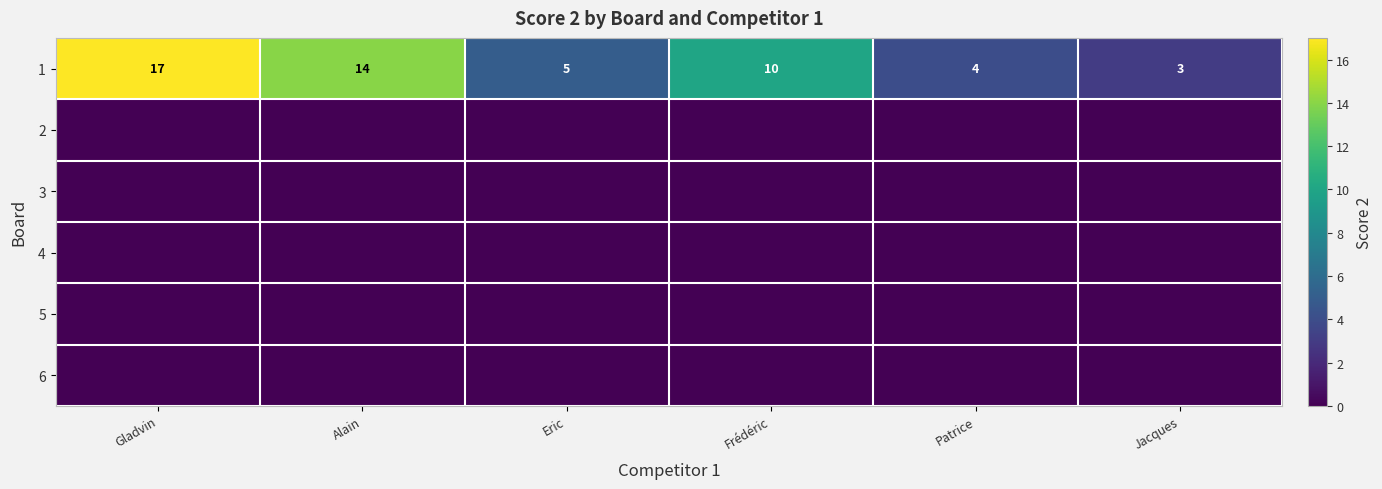

At how many categories does at least one series exceed 9?

3